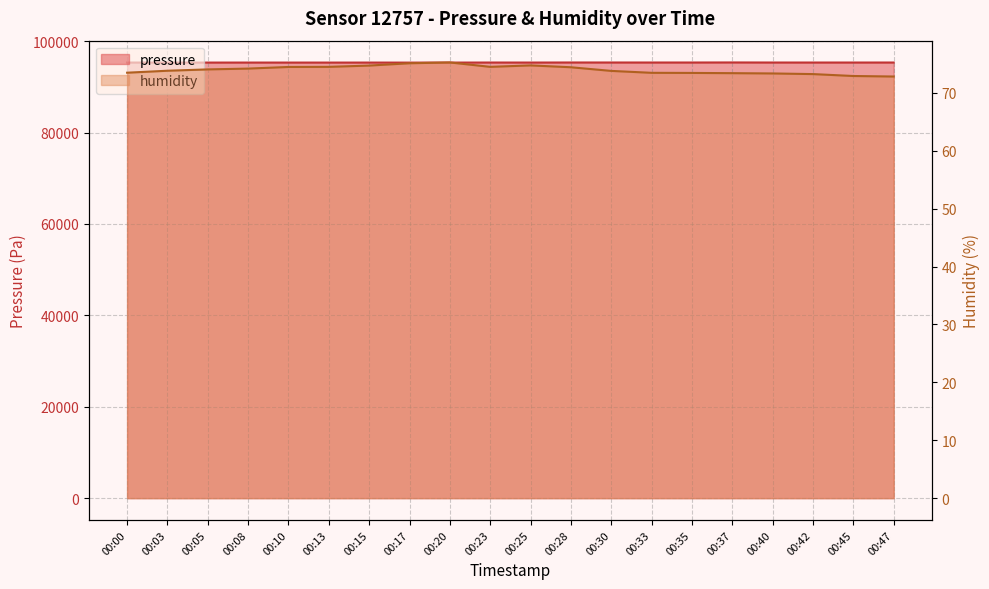

What is the minimum value for humidity?

72.8